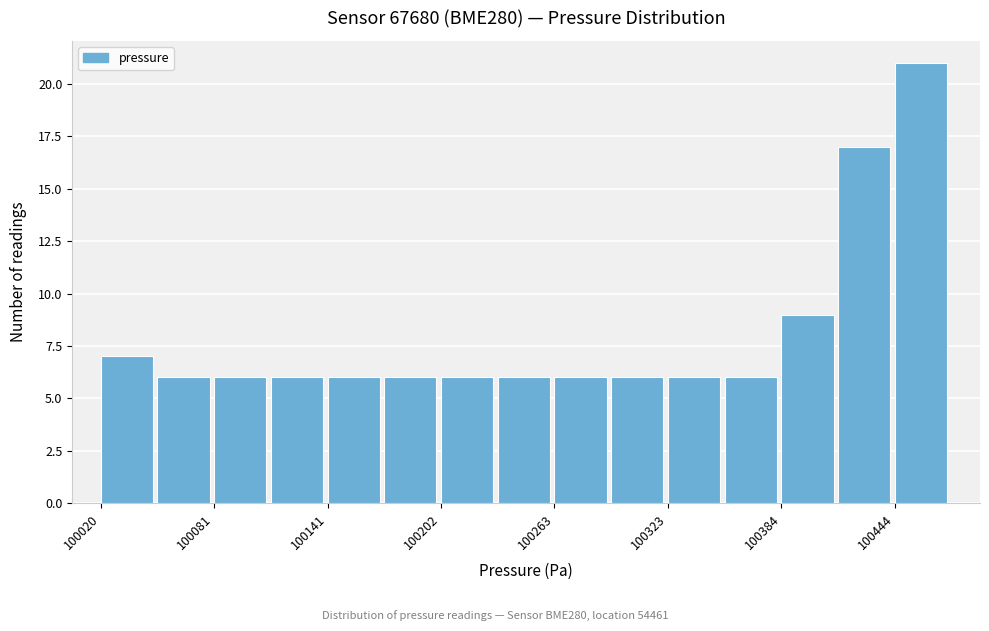

Around what value on the x-axis is the tallest bar? Give the approximate position of its centre, as read against the axis.

100460